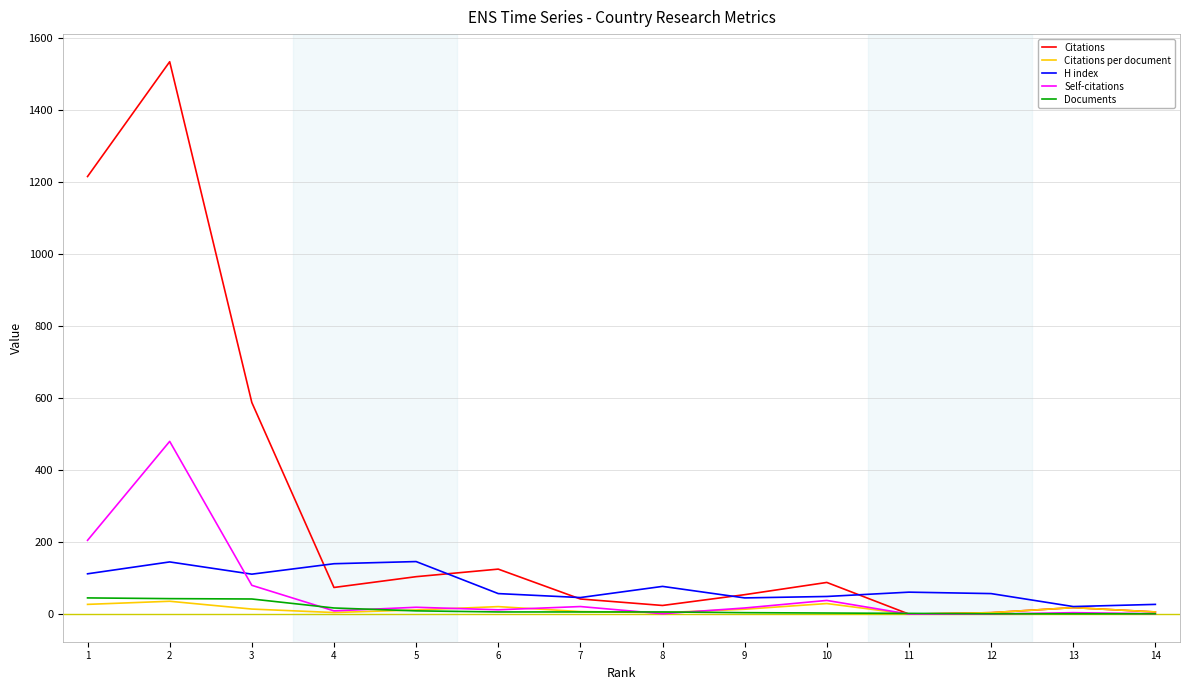

What is the sum of the Self-citations values at 11 and 2?

480.0